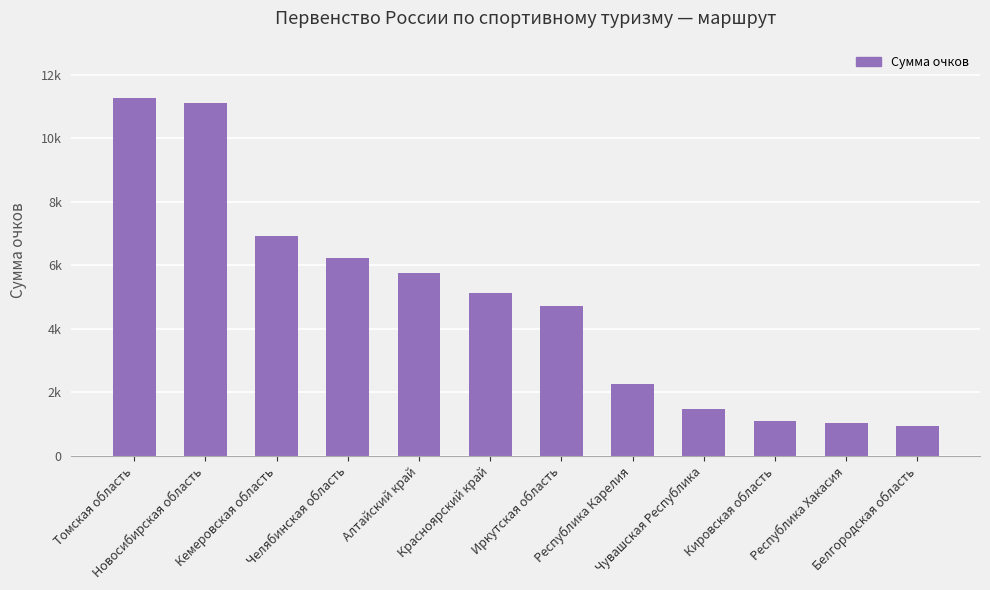

Does the chart contain any negative values?

No